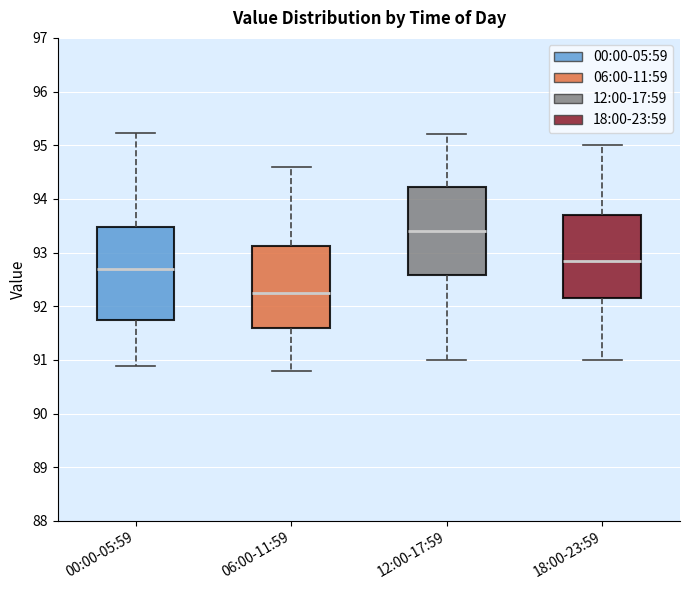

Which box's median line is the lowest?

06:00-11:59